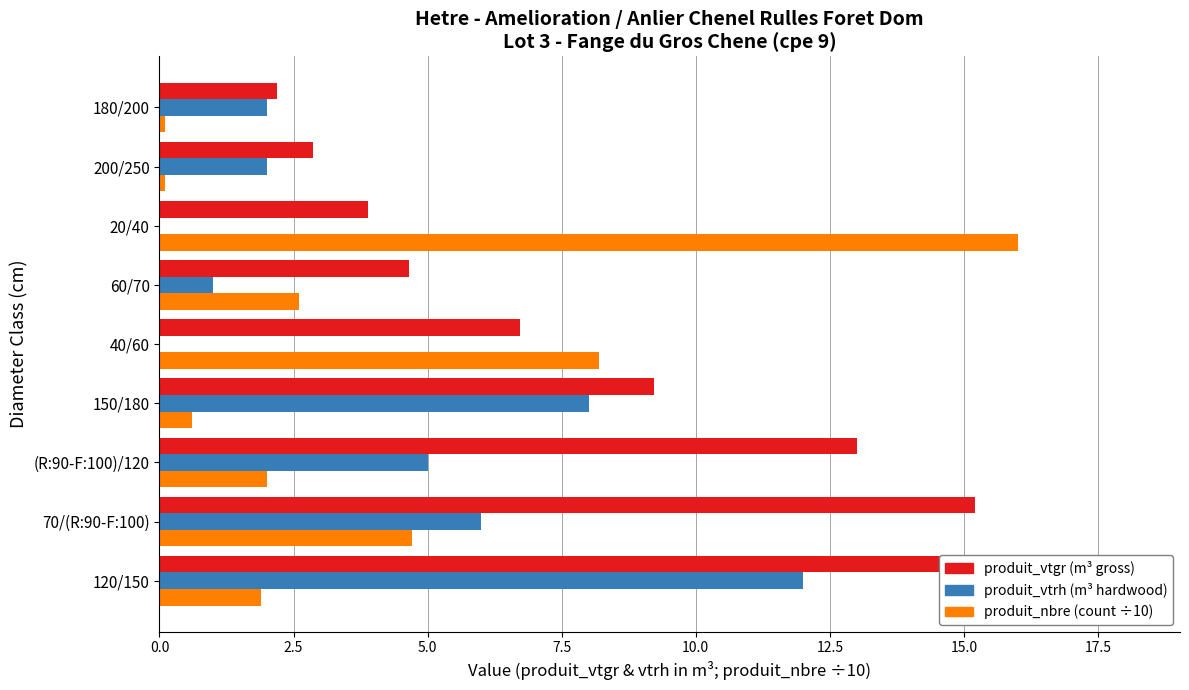

Reading left to right, what are all the values shown in this chart?

produit_vtgr: 18.1	15.2	13.0	9.2	6.7	4.7	3.9	2.9	2.2
produit_vtrh: 12.0	6.0	5.0	8.0	0.0	1.0	0.0	2.0	2.0
produit_nbre (÷10): 1.9	4.7	2.0	0.6	8.2	2.6	16.0	0.1	0.1